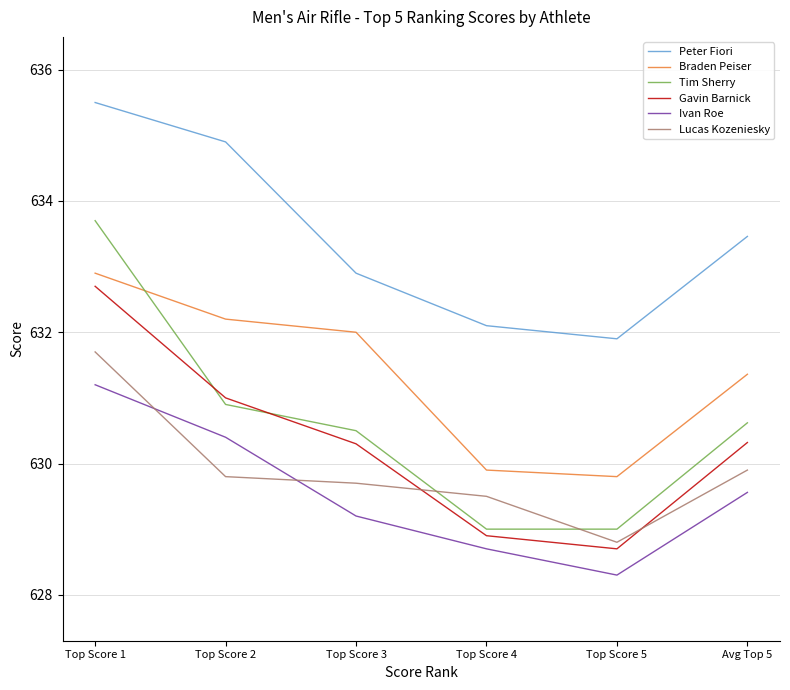

Where is the first local minimum for Peter Fiori?

Top Score 5